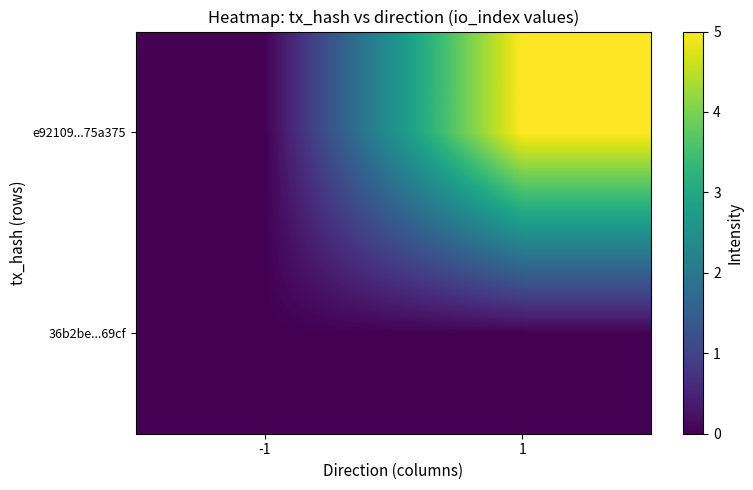

At how many categories does at least one series exceed 4?

1